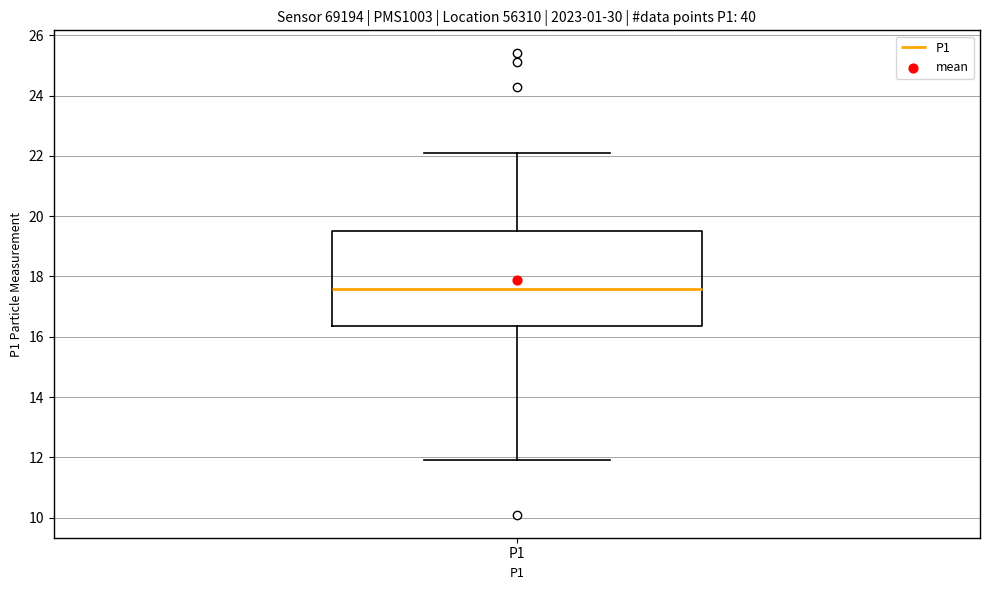

Where does the upper whisker of the box for P1 end on the y-axis? The values are not printed on the chart, so give them approximately, as read against the axis.

22.2